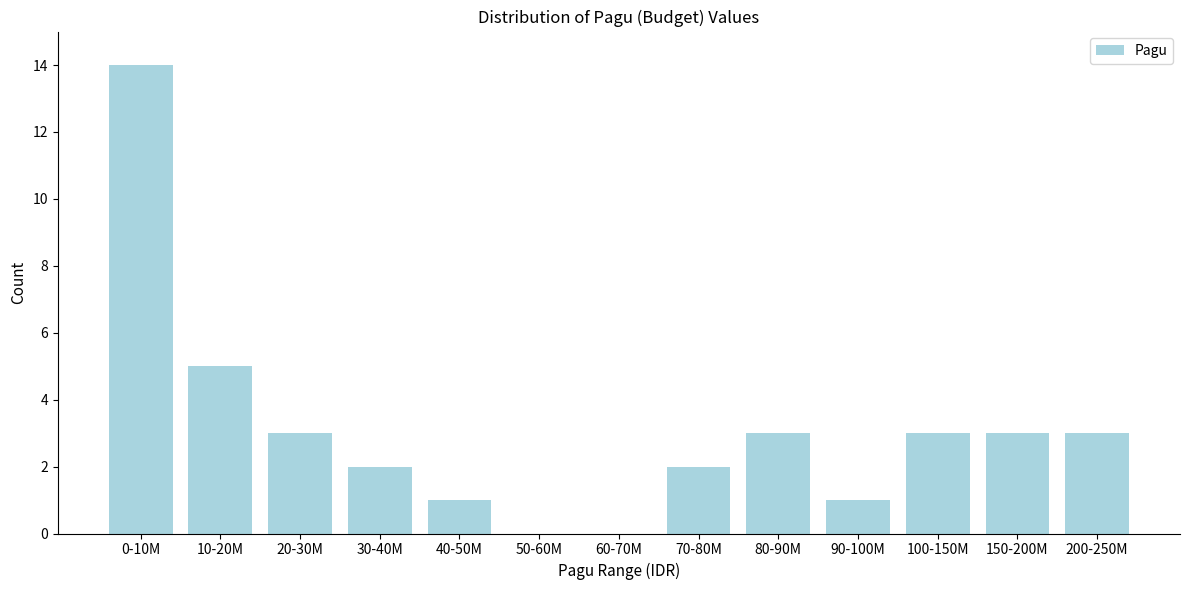

Reading left to right, transcribe all the data shown in this chart.

0-10M=14	10-20M=5	20-30M=3	30-40M=2	40-50M=1	50-60M=0	60-70M=0	70-80M=2	80-90M=3	90-100M=1	100-150M=3	150-200M=3	200-250M=3